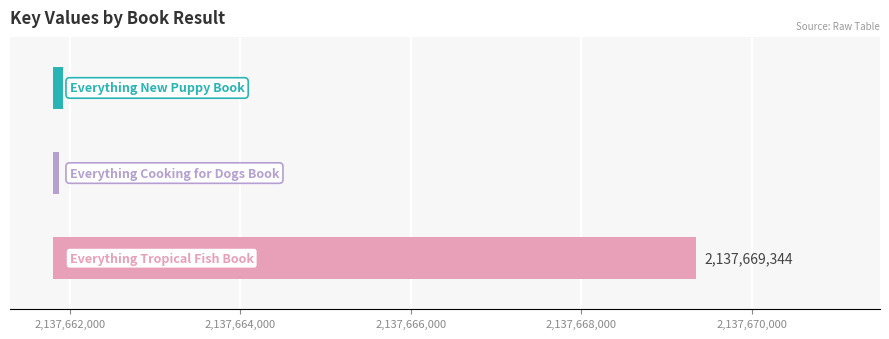

Reading right to left, list all the values displayed in this chart.

Everything Tropical Fish Book=2137669344	Everything Cooking for Dogs Book=2137661869	Everything New Puppy Book=2137661925